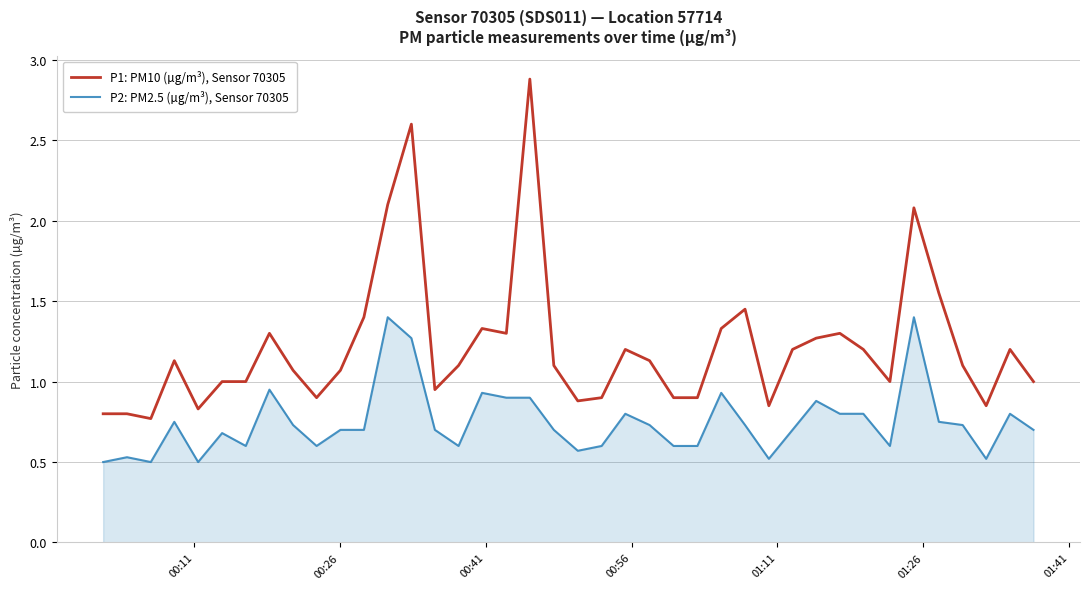

How many lines are shown in the chart?

2